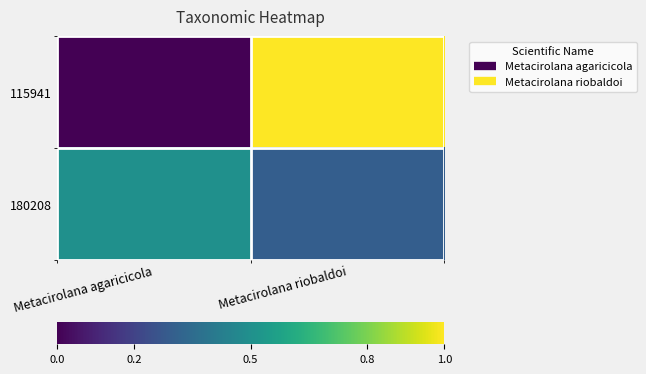

Reading left to right, extract all data points from this chart.

115941: Metacirolana agaricicola=0.0	Metacirolana riobaldoi=1.0
180208: Metacirolana agaricicola=0.5	Metacirolana riobaldoi=0.3